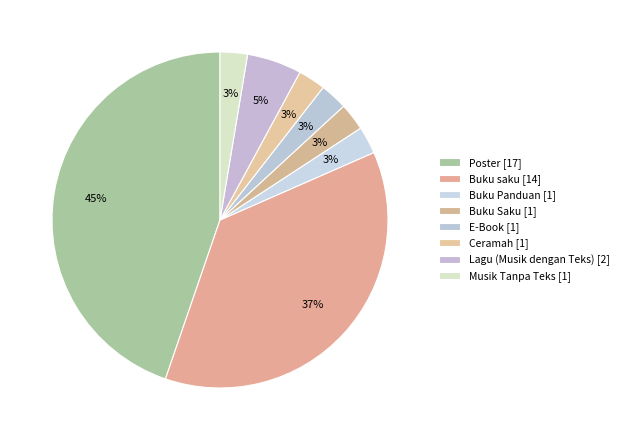

Does any single category account for the majority?

No